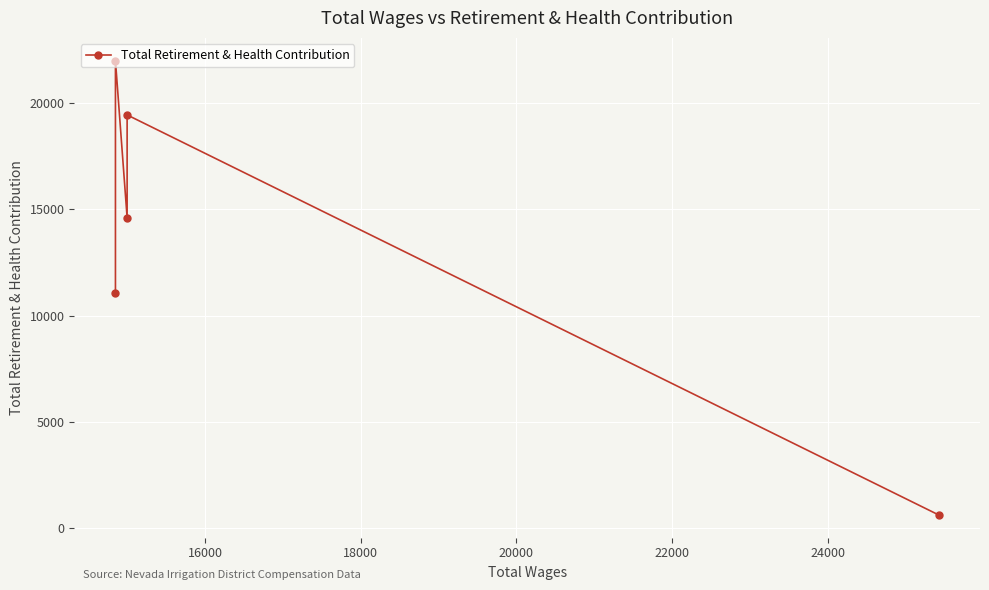

Reading left to right, transcribe all the data shown in this chart.

11075	22021	14614	19460	592